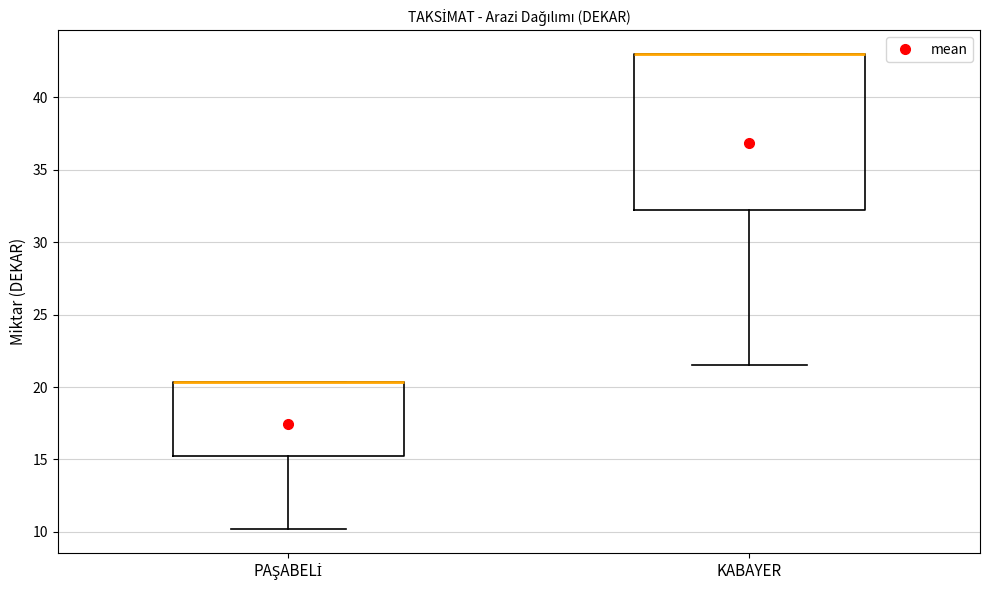

Reading left to right, transcribe this box plot: for each box, give where its median line is, the range the box spans, and where its two whiskers end, as read against the y-axis. The values are not printed on the chart, so give them approximately, as read against the axis.

PAŞABELİ: median 20.5 (drawn on the box's upper edge), box 15.0 to 20.5, whiskers 10.0 to 20.5
KABAYER: median 43.0 (drawn on the box's upper edge), box 32.5 to 43.0, whiskers 21.5 to 43.0